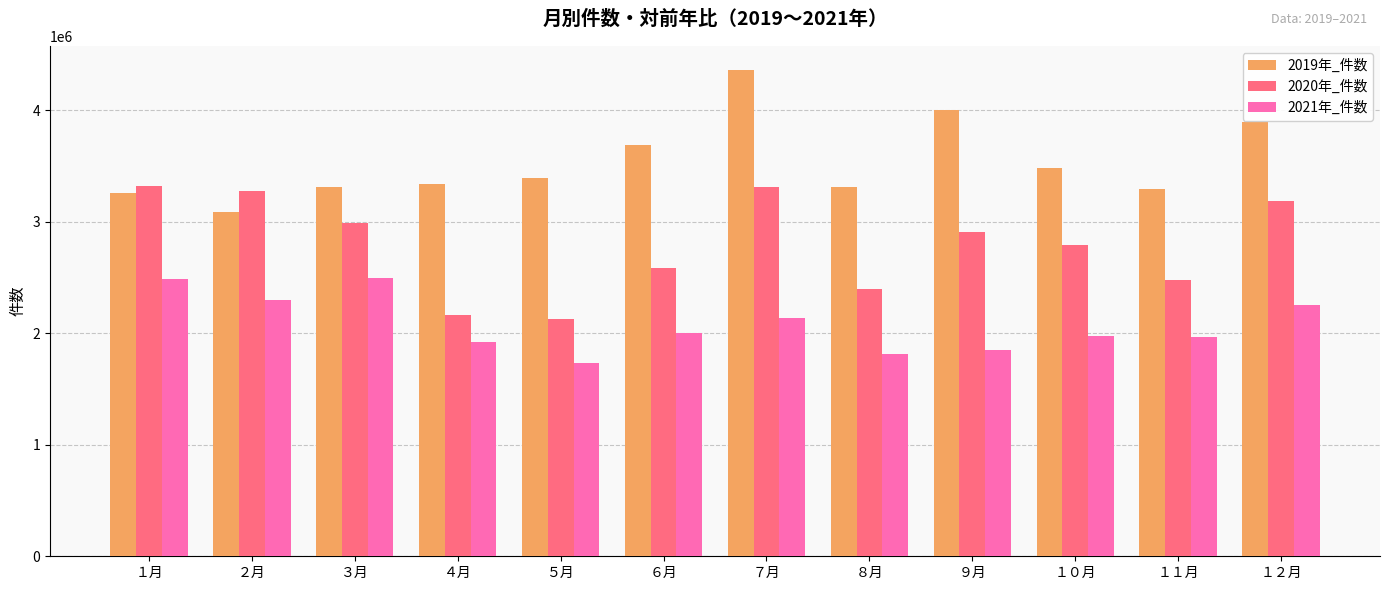

What is the minimum value shown in the chart?

1735425